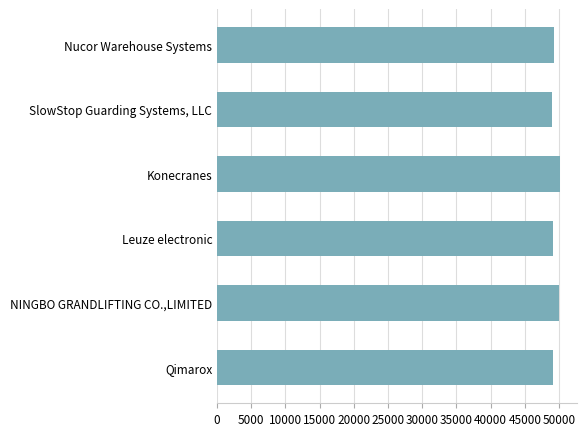

Read the value at Konecranes.

50084